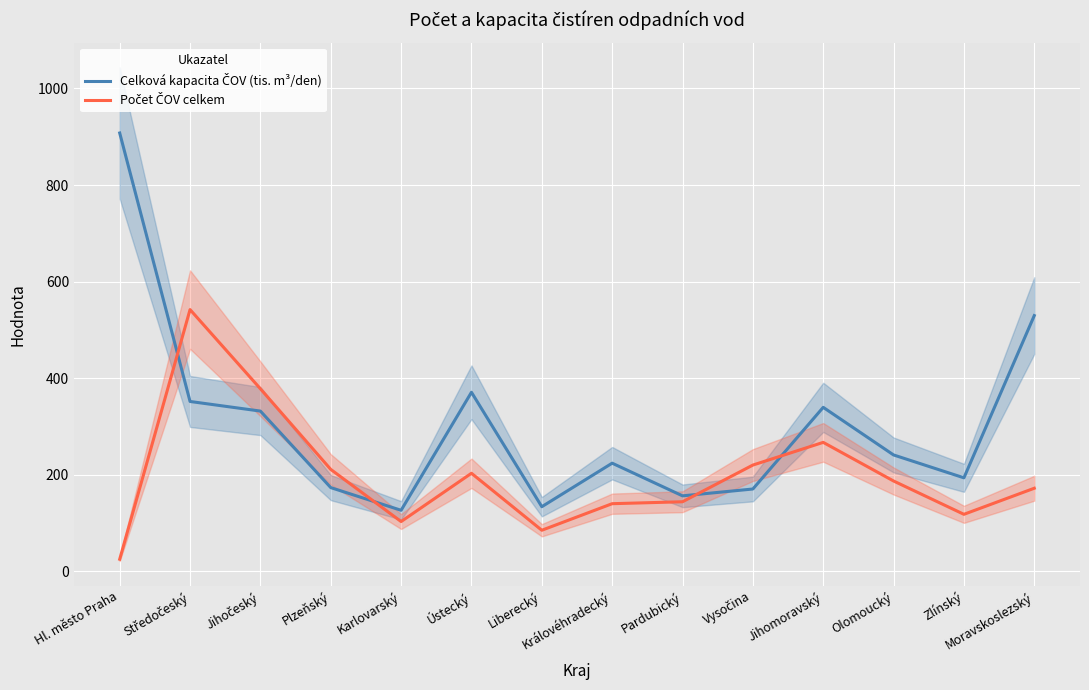

What is the label of the 1st point from the right?

Moravskoslezský